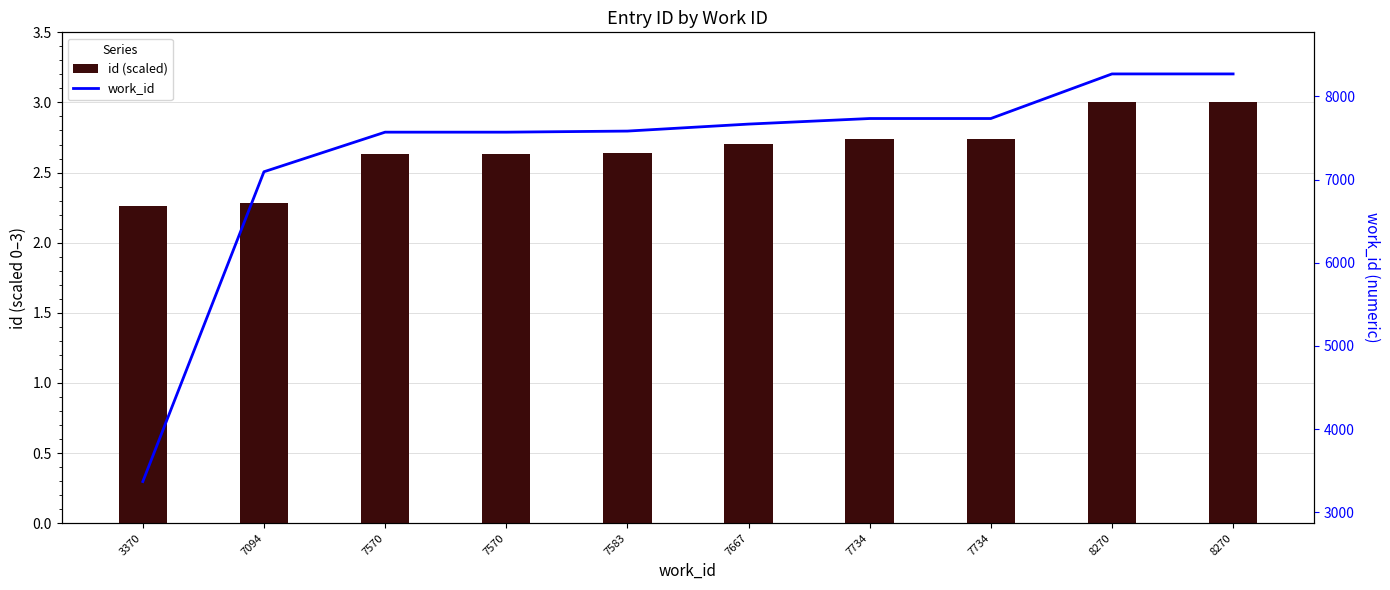

What is the greatest value displayed?

8270.0